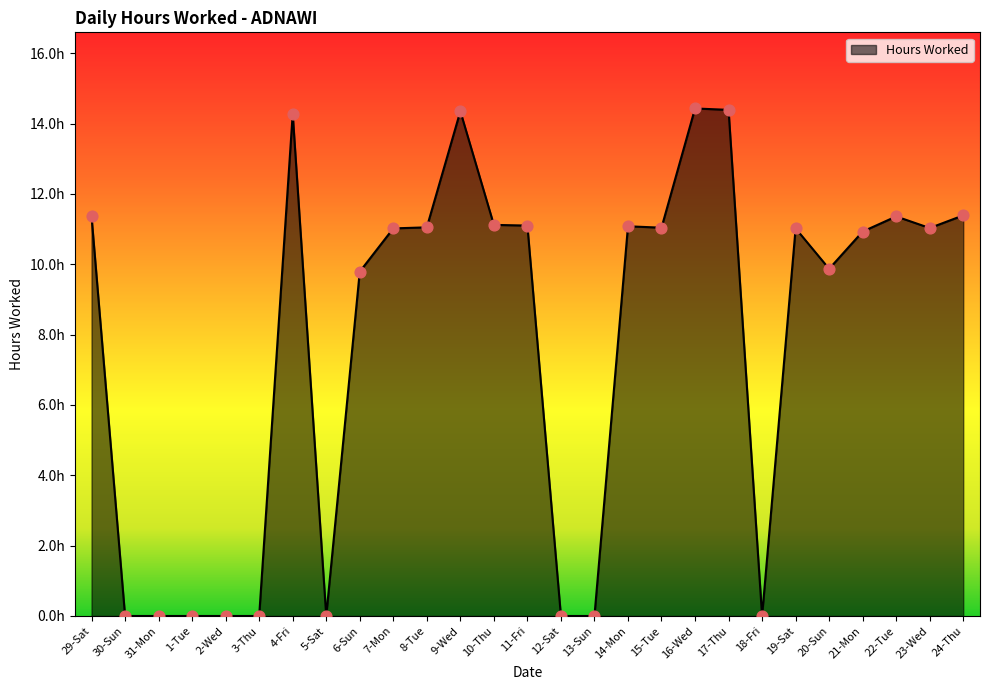

What is the change in value from 7-Mon to 12-Sat?

-11.0